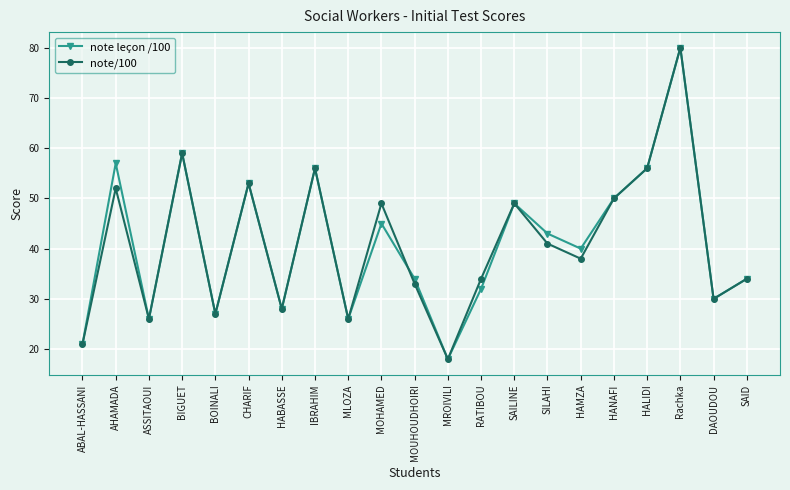

At which label does note leçon /100 reach its peak?

Rachka